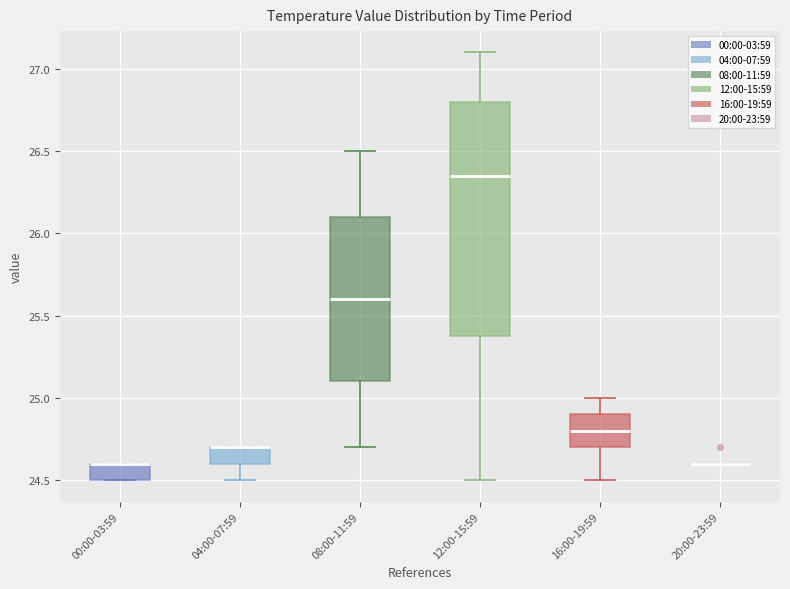

Reading left to right, read every box against the y-axis: the position of its median line, the range the box covers, and the ends of its whiskers. The values are not printed on the chart, so give them approximately, as read against the axis.

00:00-03:59: median 24.60 (drawn on the box's upper edge), box 24.50 to 24.60, whiskers 24.50 to 24.60
04:00-07:59: median 24.70 (drawn on the box's upper edge), box 24.60 to 24.70, whiskers 24.50 to 24.70
08:00-11:59: median 25.60, box 25.10 to 26.10, whiskers 24.70 to 26.50
12:00-15:59: median 26.35, box 25.40 to 26.80, whiskers 24.50 to 27.10
16:00-19:59: median 24.80, box 24.70 to 24.90, whiskers 24.50 to 25.00
20:00-23:59: box collapsed to a line at 24.60, whiskers 24.60 to 24.60